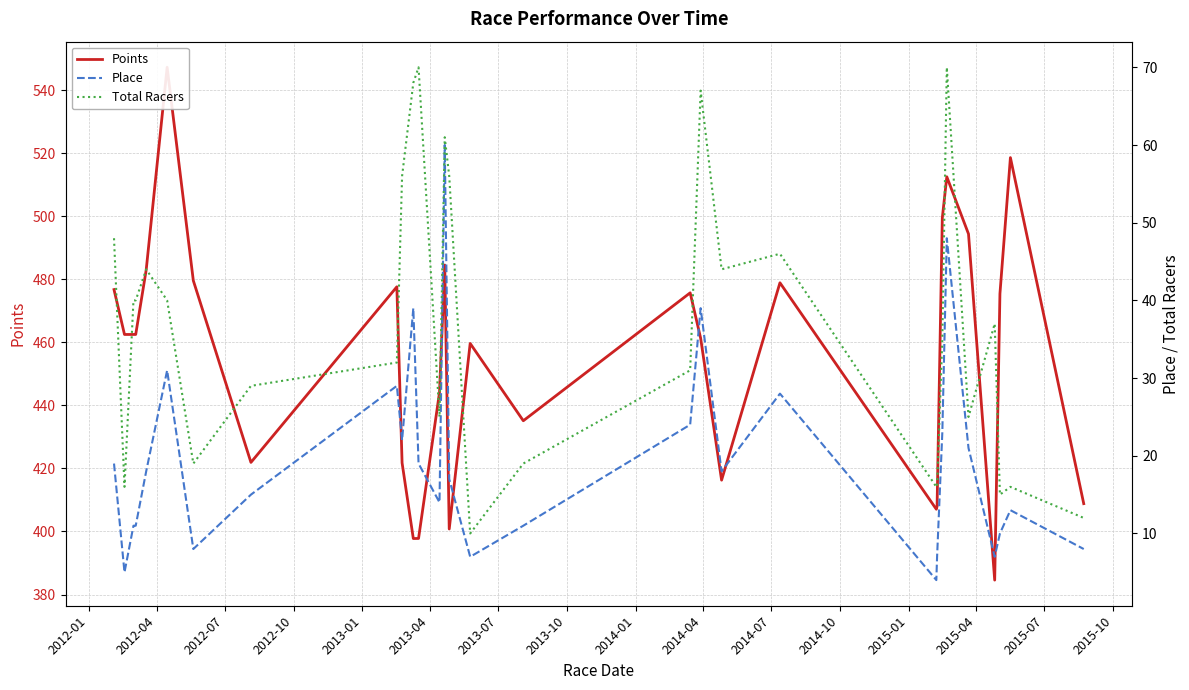

How many values in the Total Racers series exceed 40?

11